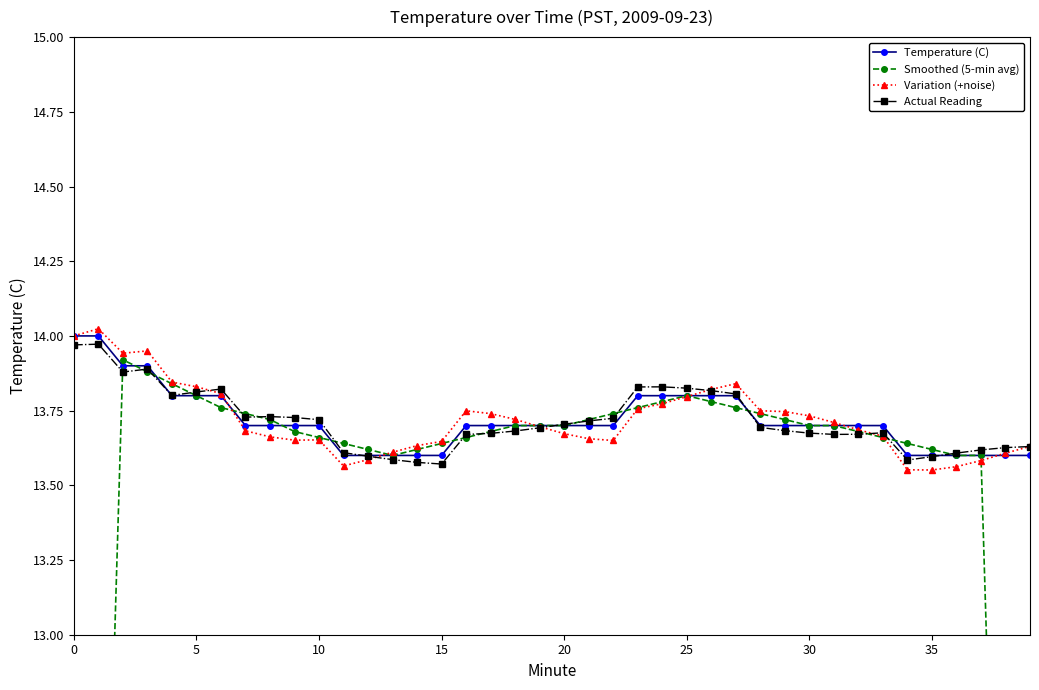

How many intersections are there between Actual Reading and Temperature (C)?

5